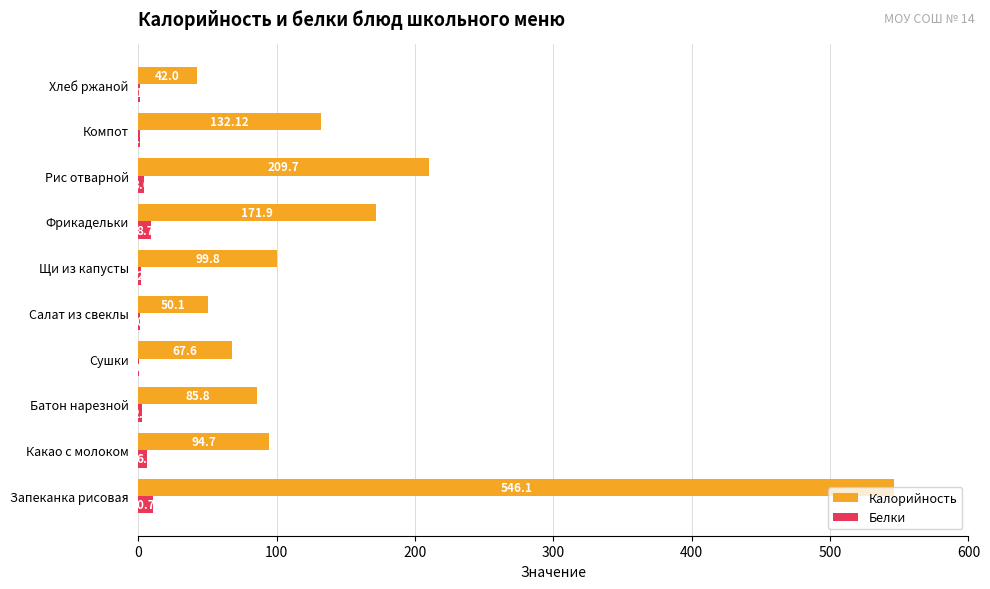

Is the value of Калорийность at Хлеб ржаной greater than the value of Белки at Сушки?

Yes